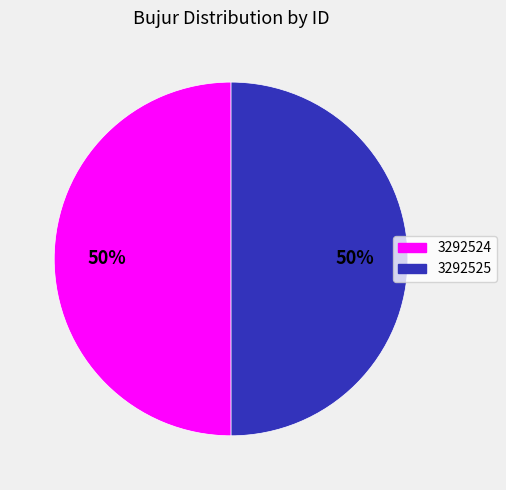

What is the ratio of the value at 3292525 to the value at 3292524?

1.0